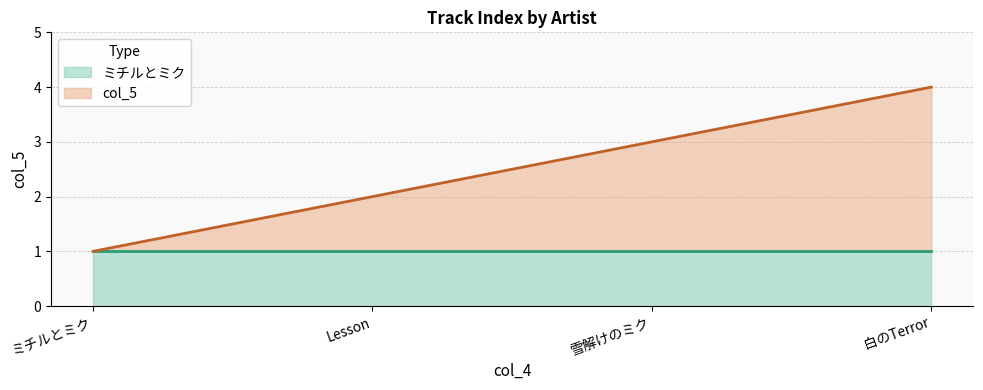

Approximately how many times larger is the value at 雪解けのミク compared to 白のTerror?

0.8